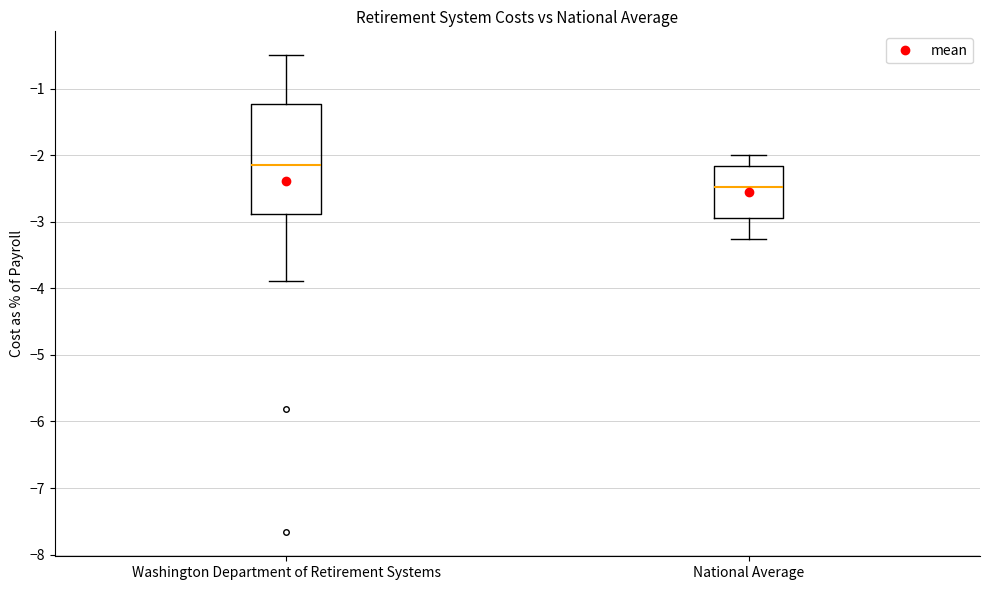

Reading left to right, read every box against the y-axis: the position of its median line, the range the box covers, and the ends of its whiskers. The values are not printed on the chart, so give them approximately, as read against the axis.

Washington Department of Retirement Systems: median -2.1, box -2.9 to -1.2, whiskers -3.9 to -0.5
National Average: median -2.5, box -2.9 to -2.2, whiskers -3.3 to -2.0